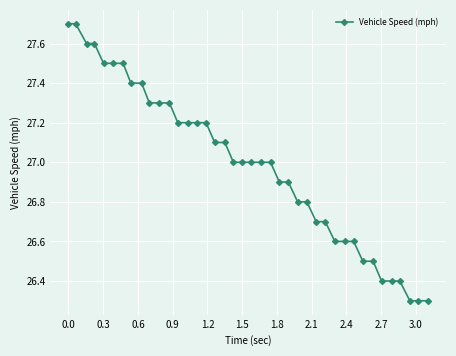

What is the value of the 20th point from the left?

27.0